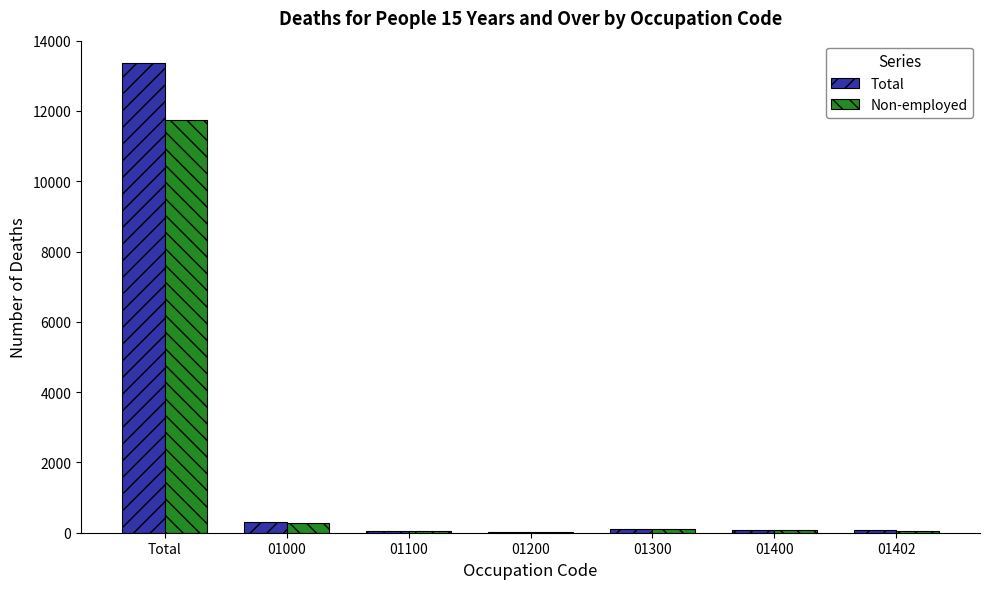

Is it true that Non-employed equals 97 at 01300?

True